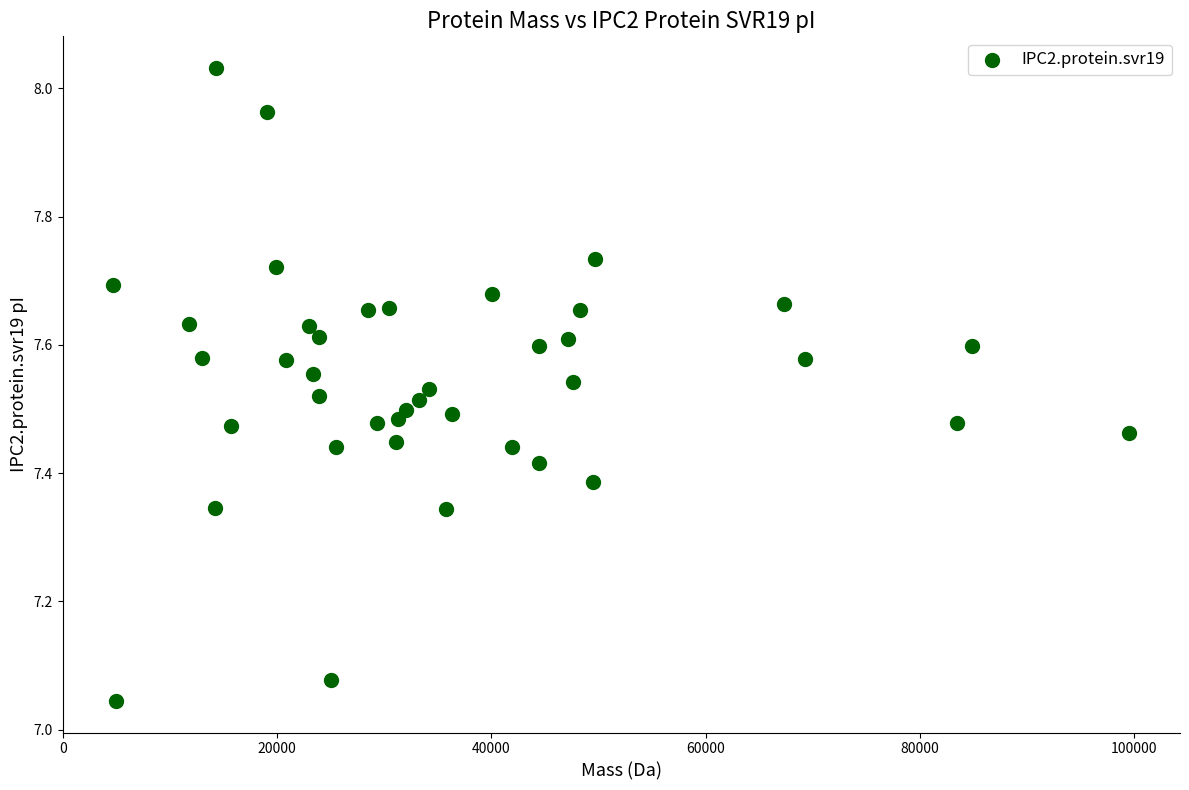

What is the range of X values (max minus min)?

94776.6